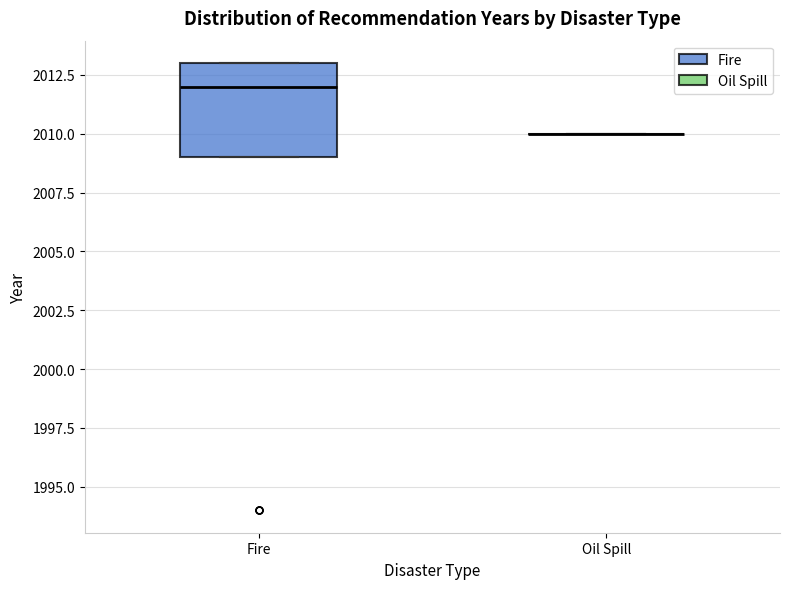

Where does the median line of the box for Fire sit on the y-axis? The values are not printed on the chart, so give them approximately, as read against the axis.

2012